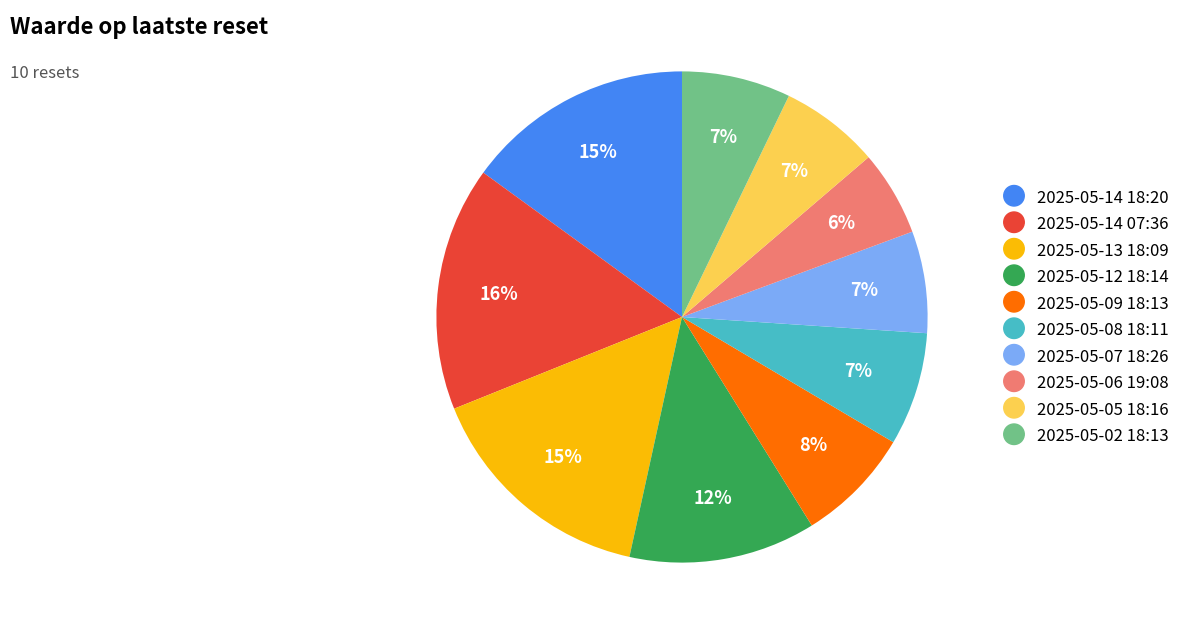

Which slice is the largest?

2025-05-14 07:36